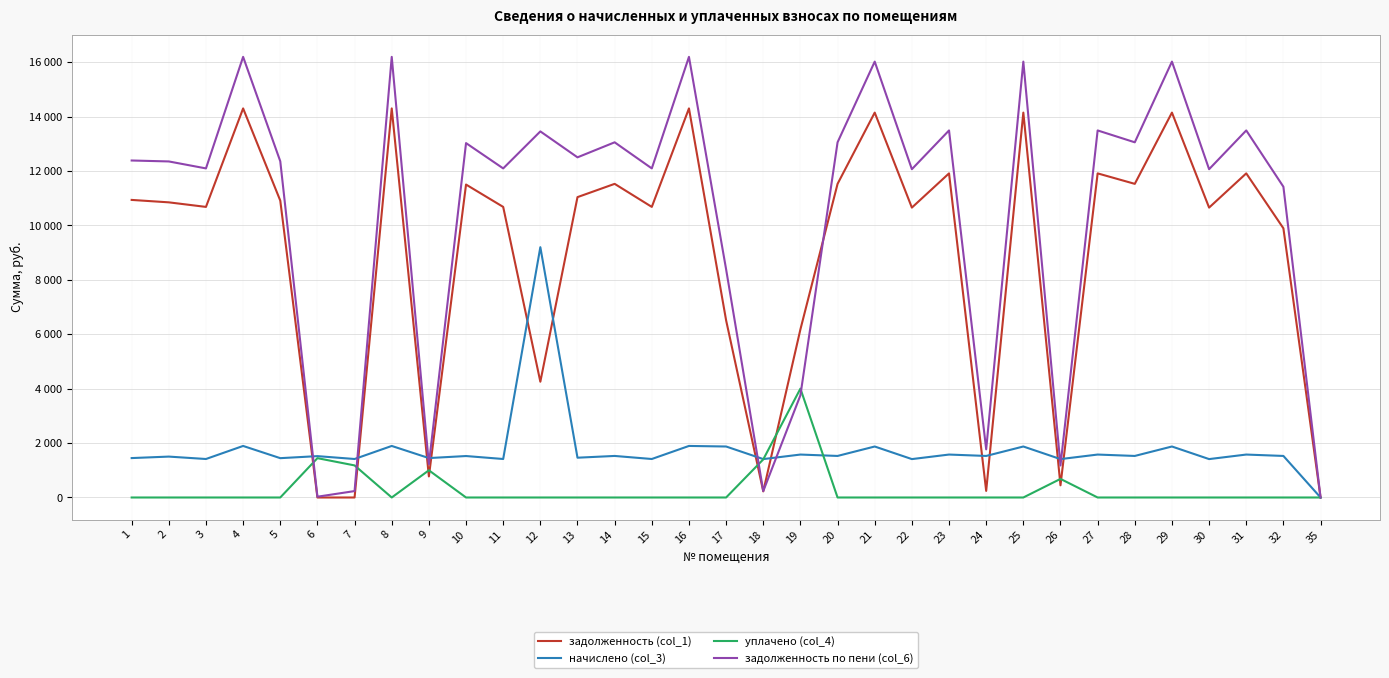

Does the chart have visible grid lines?

Yes